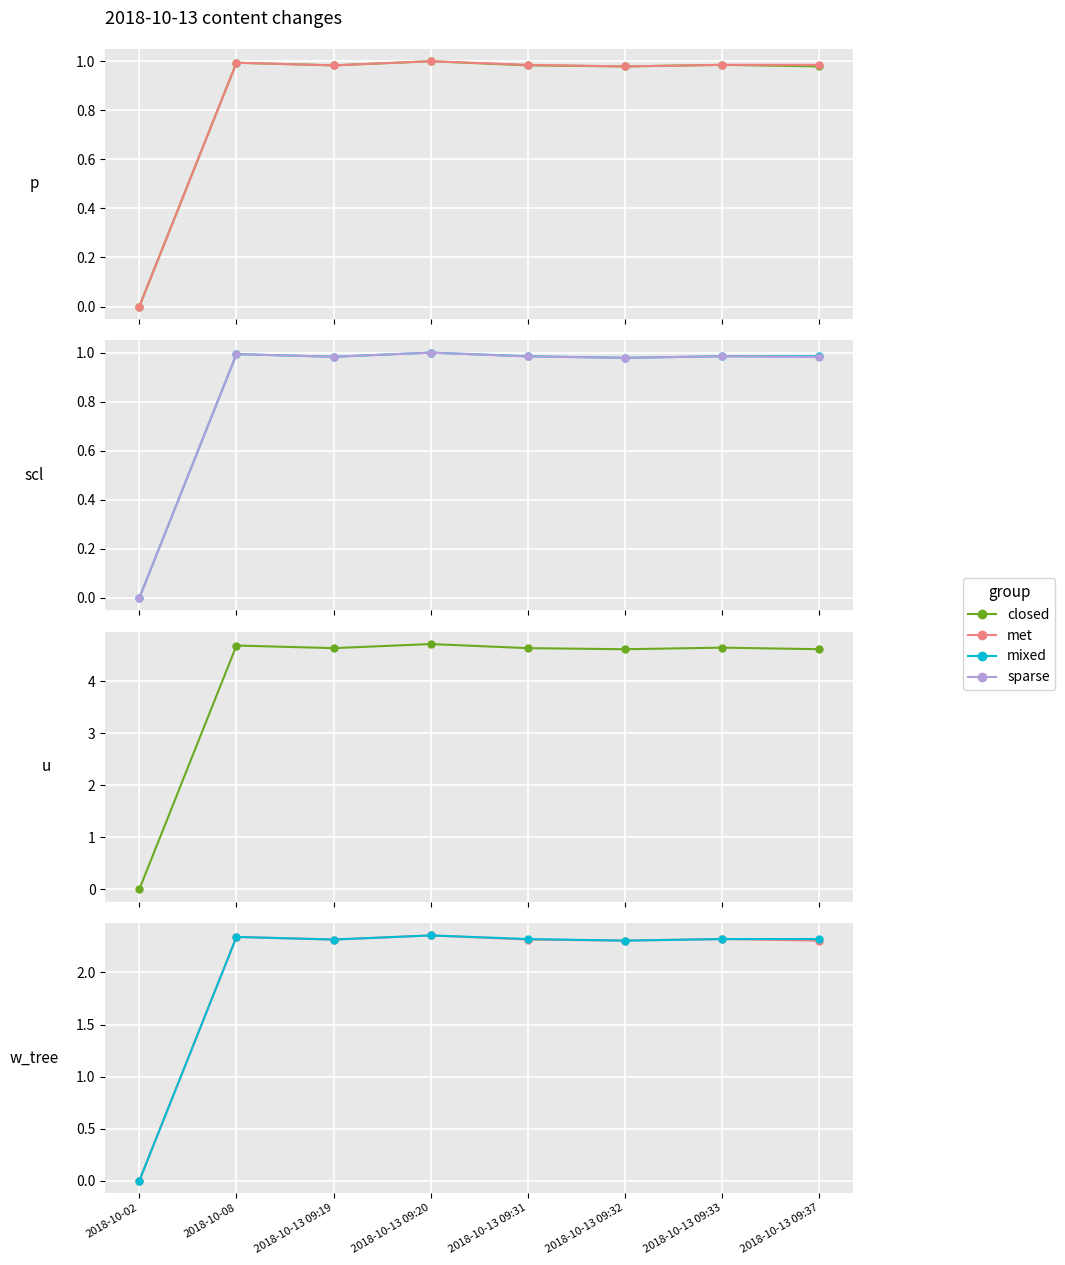

The value of sparse at 2018-10-13 09:37 is 0.6. True or false?

False